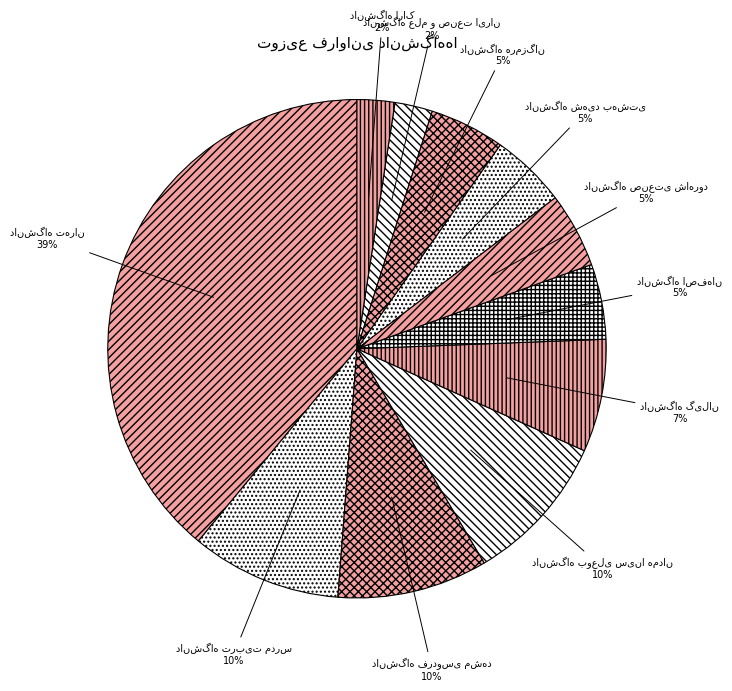

How many slices are in this pie chart?

11